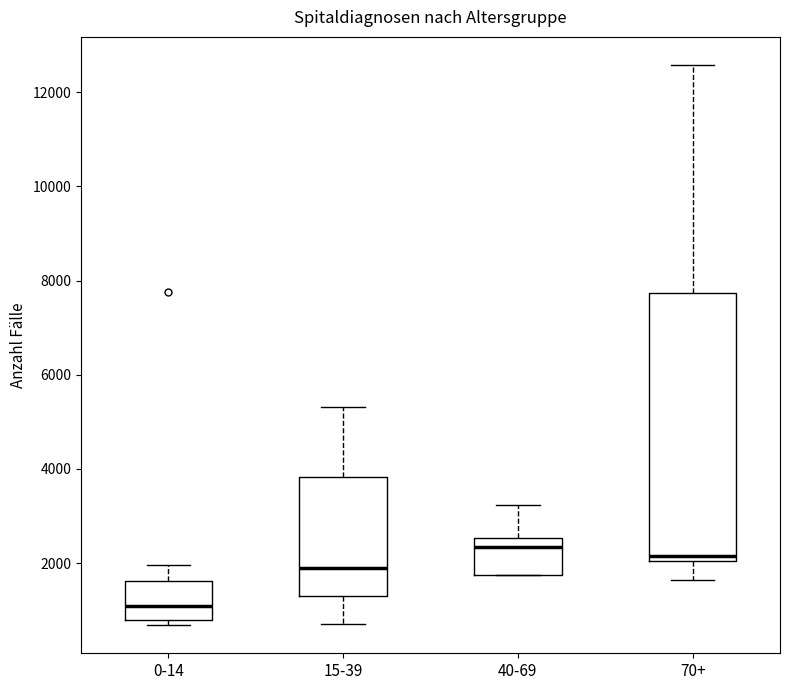

Where does the upper whisker of the box for 15-39 end on the y-axis? The values are not printed on the chart, so give them approximately, as read against the axis.

5400